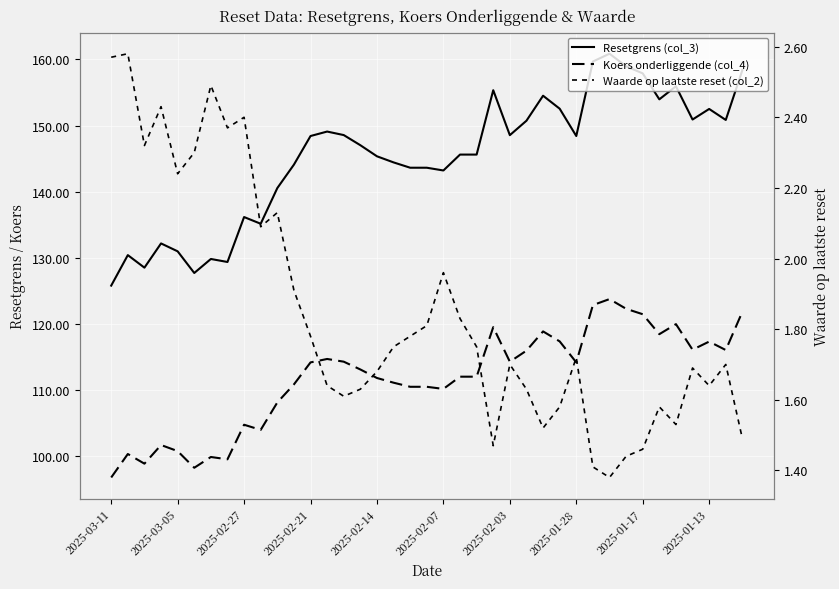

Which category has the lowest value in the Resetgrens (col_3) series?

2025-03-11